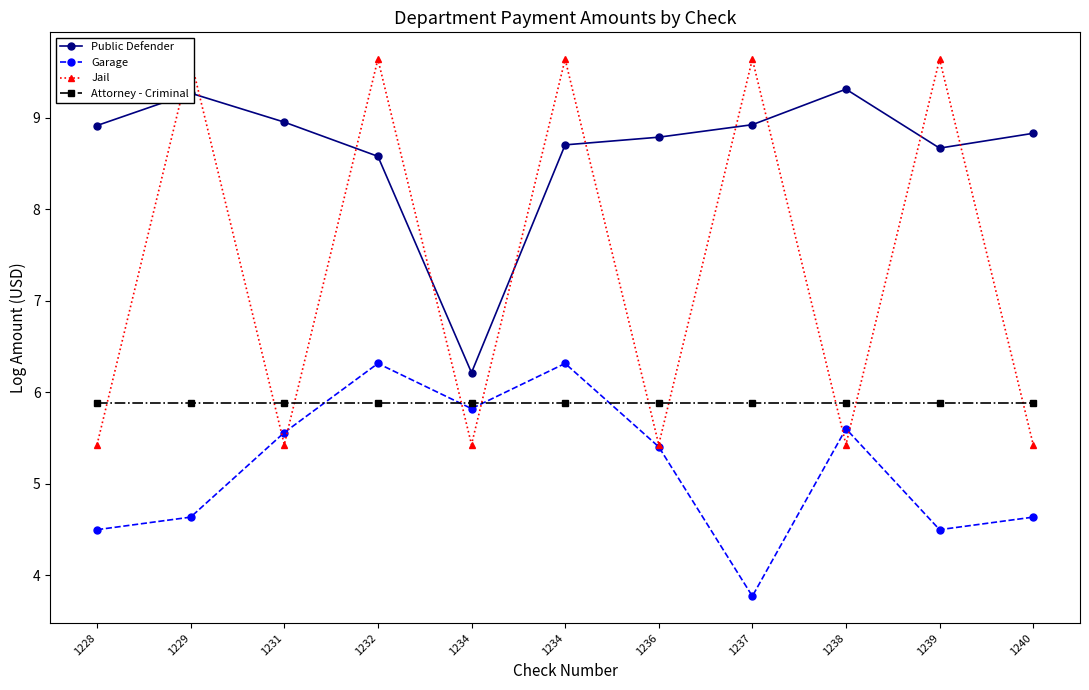

Reading left to right, what are all the values shown in this chart?

Public Defender: 1228=8.9	1229=9.3	1231=9.0	1232=8.6	1234=6.2	1234=8.7	1236=8.8	1237=8.9	1238=9.3	1239=8.7	1240=8.8
Garage: 1228=4.5	1229=4.6	1231=5.6	1232=6.3	1234=5.8	1234=6.3	1236=5.4	1237=3.8	1238=5.6	1239=4.5	1240=4.6
Jail: 1228=5.4	1229=9.6	1231=5.4	1232=9.6	1234=5.4	1234=9.6	1236=5.4	1237=9.6	1238=5.4	1239=9.6	1240=5.4
Attorney - Criminal: 1228=5.9	1229=5.9	1231=5.9	1232=5.9	1234=5.9	1234=5.9	1236=5.9	1237=5.9	1238=5.9	1239=5.9	1240=5.9